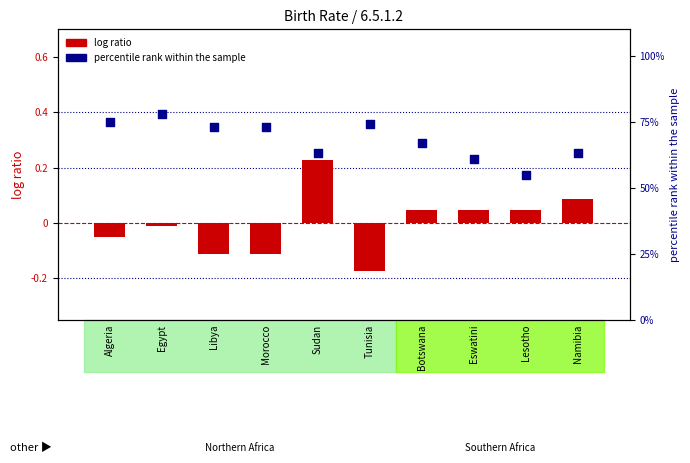

Is the value of log ratio at Eswatini greater than the value of percentile rank within the sample at Morocco?

No